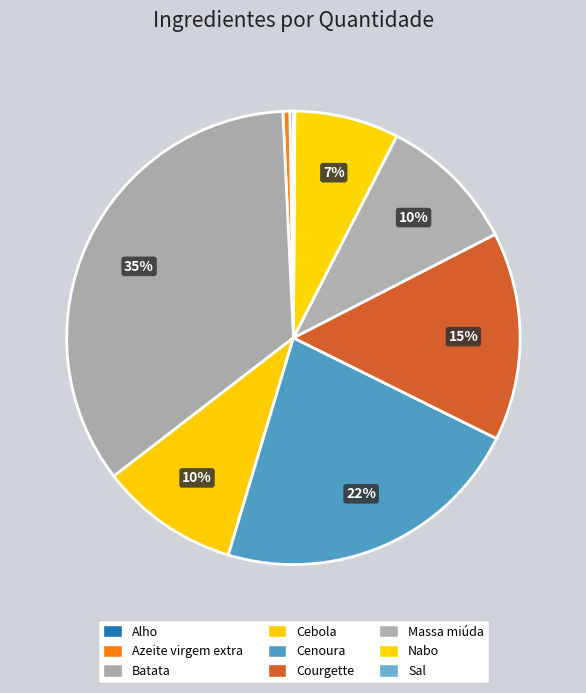

How many slices are in this pie chart?

9